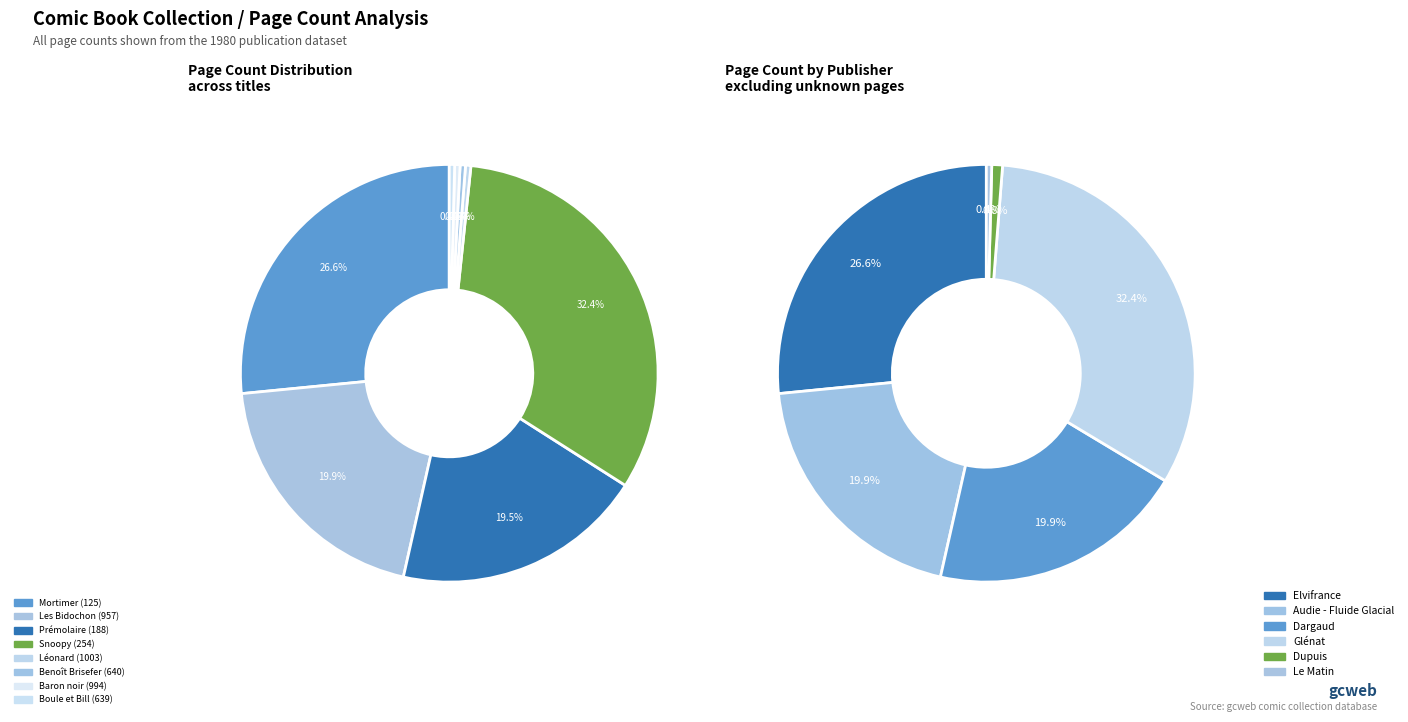

What is the largest slice in the pie chart?

Snoopy (254)